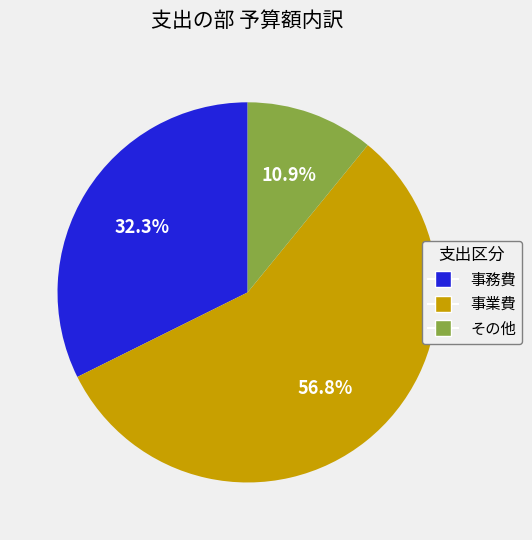

To the nearest percent, what is the average slice percentage?

33%